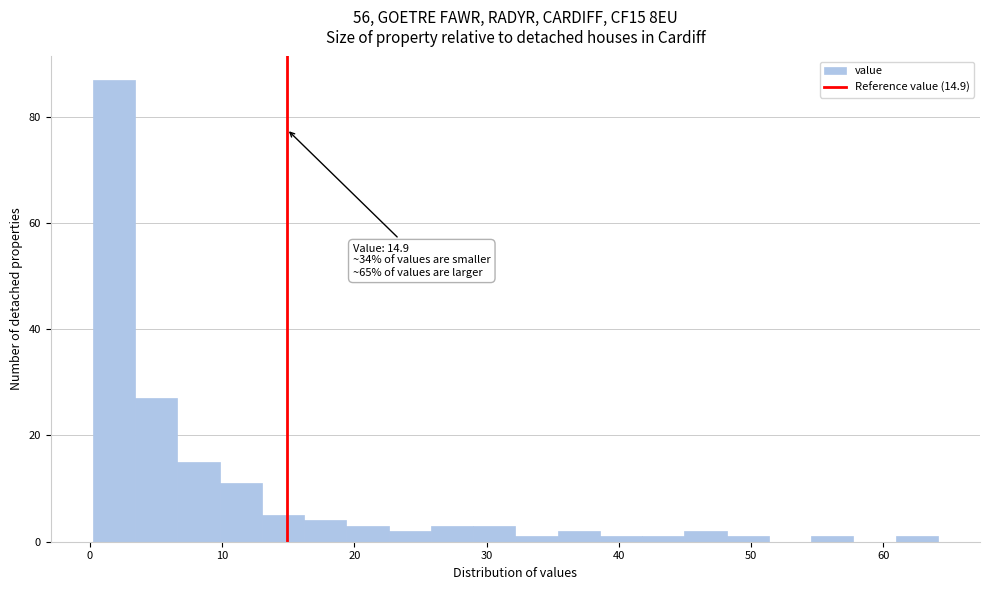

Read against the x-axis, roughly where is the centre of the tallest bar?

2